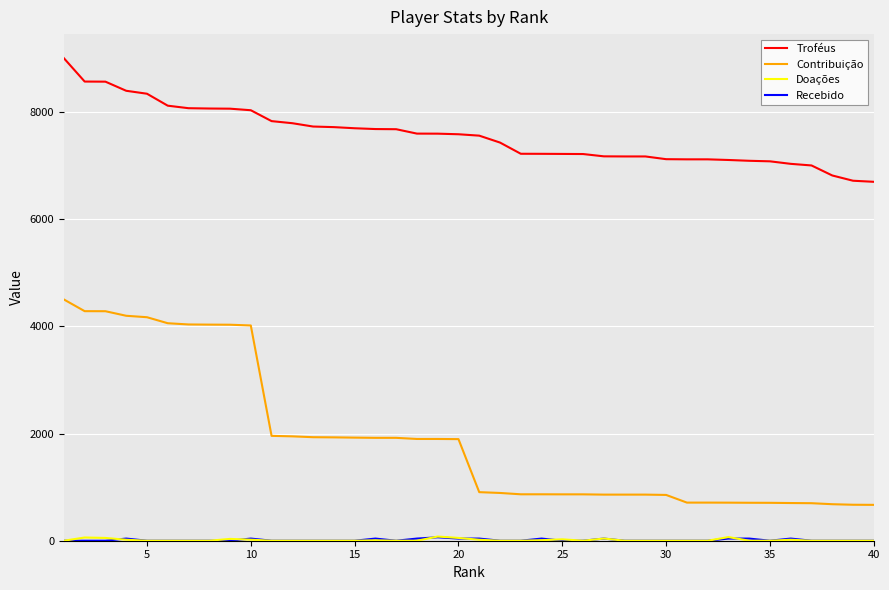

What is the maximum value shown in the chart?

9000